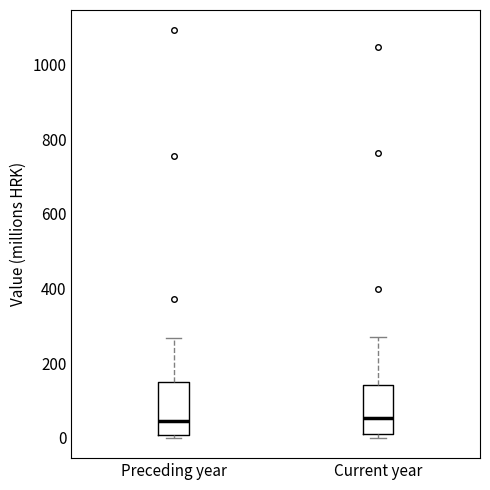

Where is the lower edge of the box for Current year on the y-axis? The values are not printed on the chart, so give them approximately, as read against the axis.

0